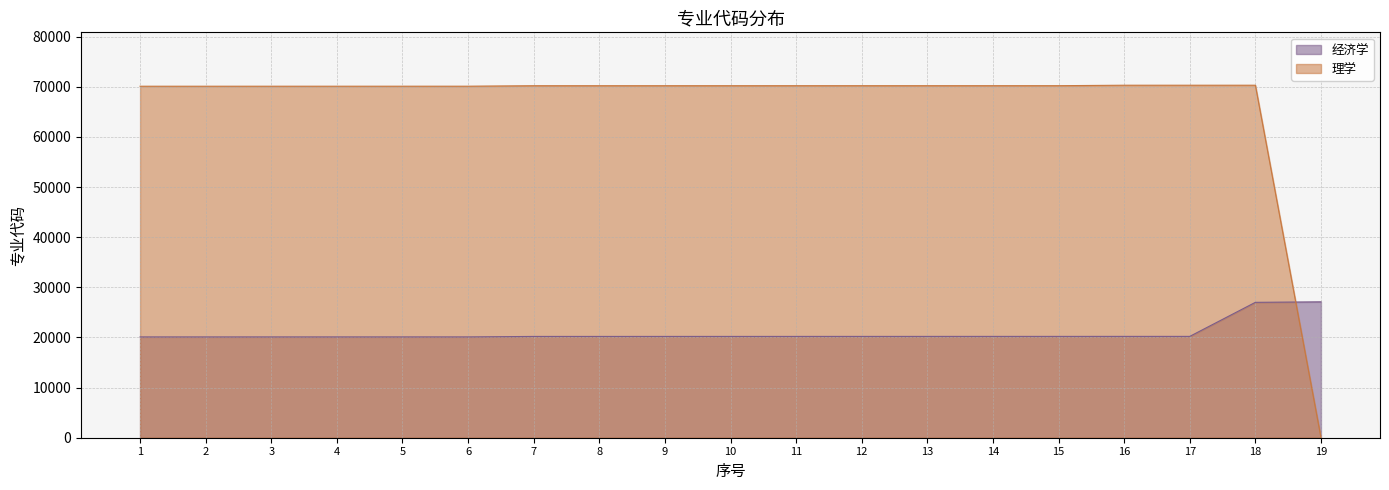

True or false: 理学 and 经济学 intersect in this chart.

True